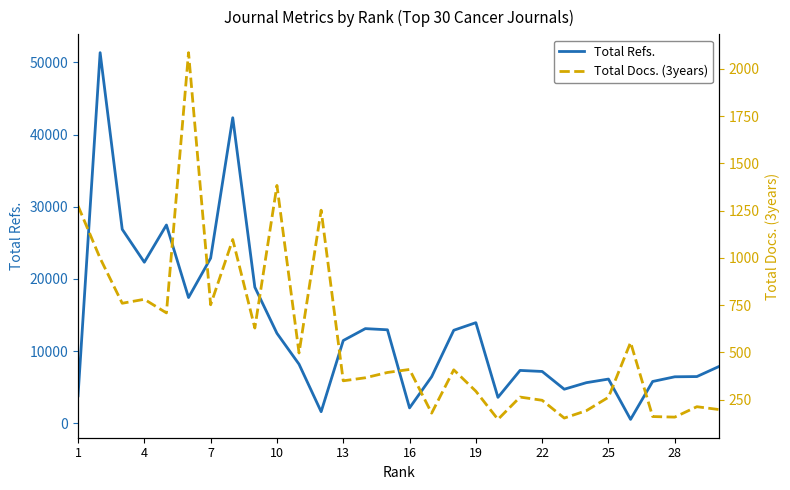

How many interior local valleys does the Total Refs. series have?

7